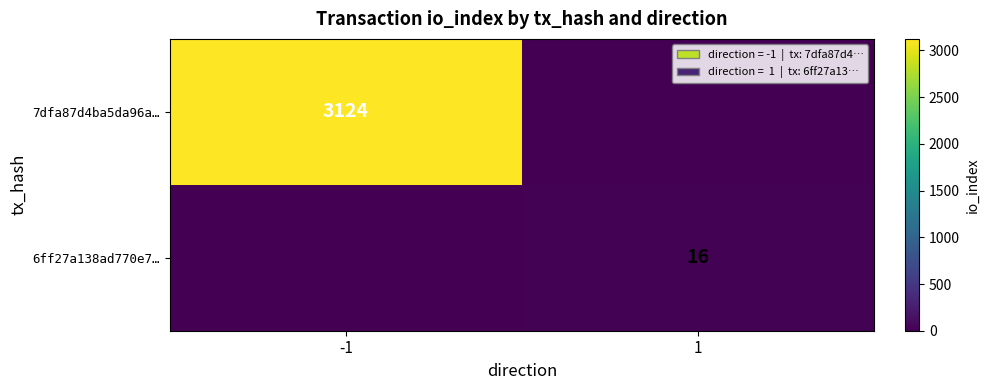

The 6ff27a138ad770e7… series shows 5 at 1. True or false?

False